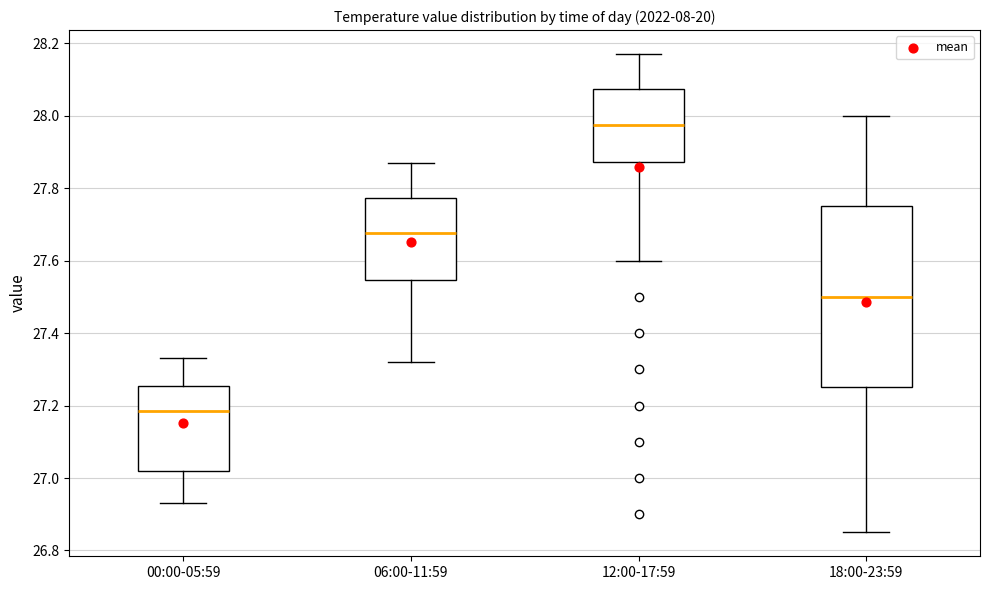

Reading left to right, read every box against the y-axis: the position of its median line, the range the box covers, and the ends of its whiskers. The values are not printed on the chart, so give them approximately, as read against the axis.

00:00-05:59: median 27.18, box 27.02 to 27.26, whiskers 26.94 to 27.34
06:00-11:59: median 27.68, box 27.54 to 27.78, whiskers 27.32 to 27.88
12:00-17:59: median 27.98, box 27.88 to 28.08, whiskers 27.60 to 28.18
18:00-23:59: median 27.50, box 27.26 to 27.76, whiskers 26.86 to 28.00